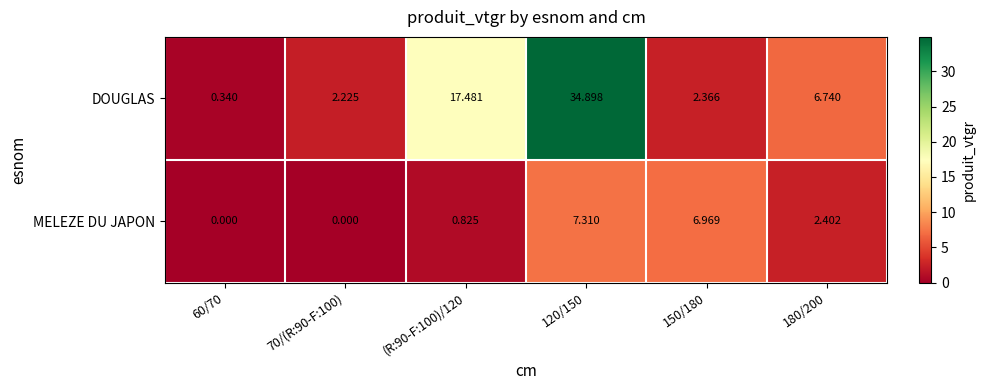

Rank the series by their average value, from lowest to highest.

MELEZE DU JAPON, DOUGLAS